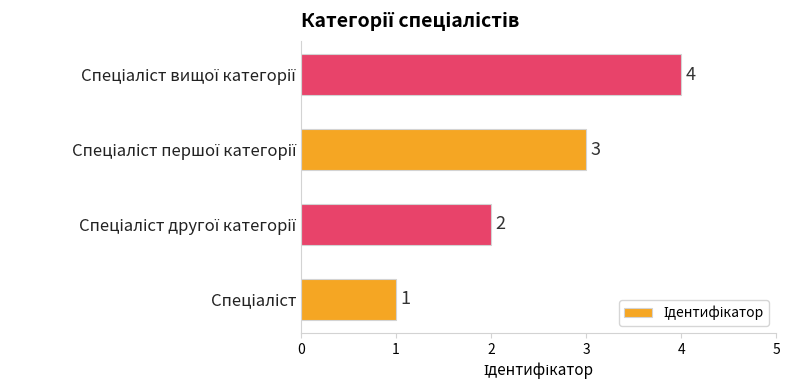

How many values are between 2 and 4?

3